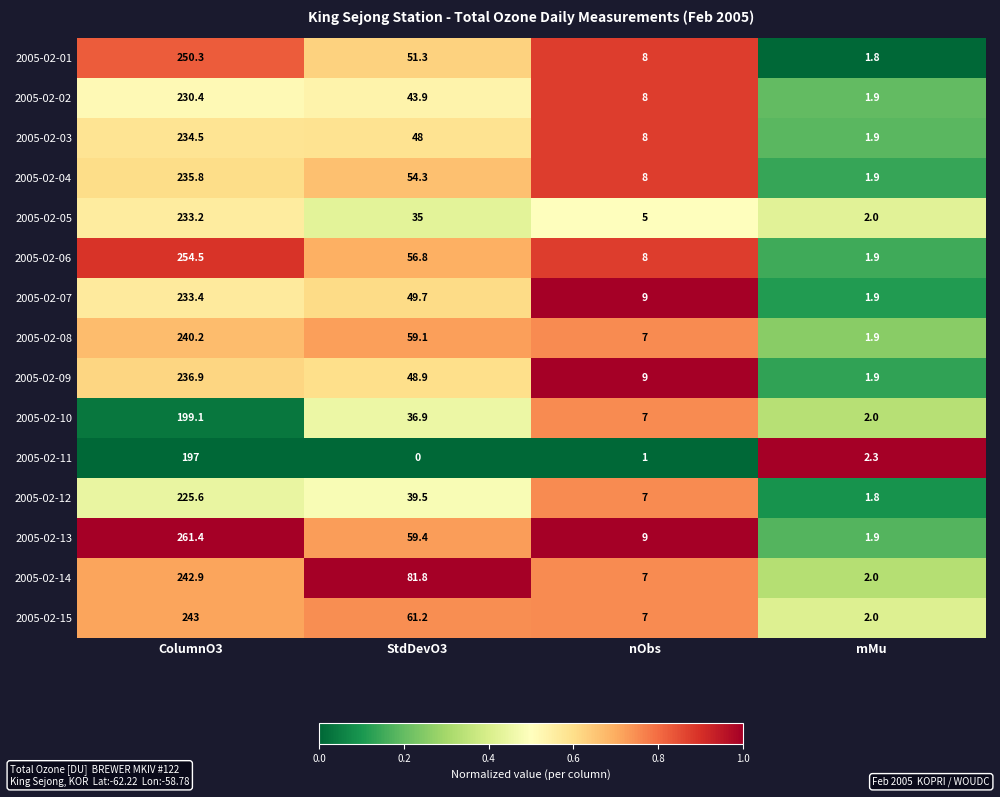

What value does the 2005-02-04 series have at ColumnO3?

235.8